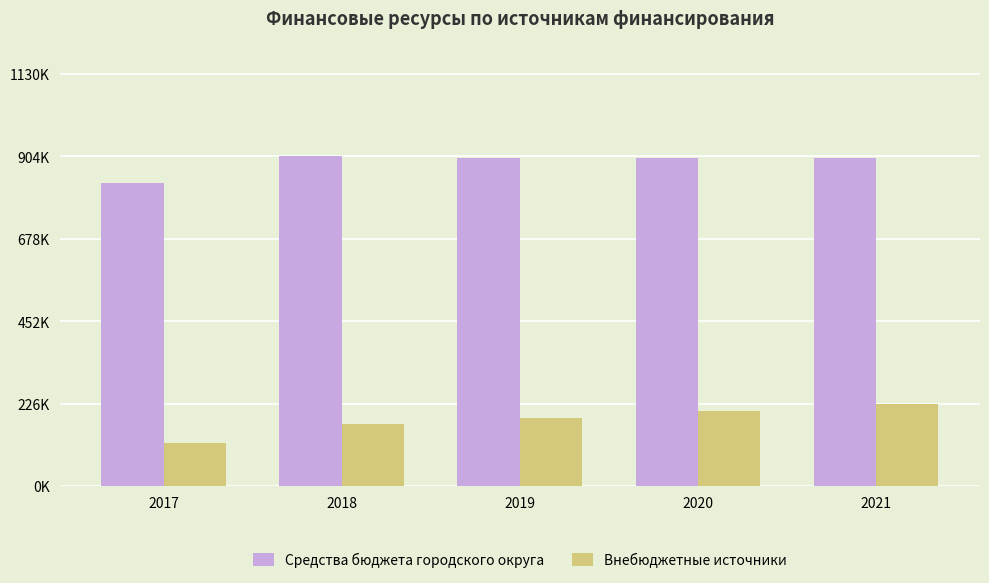

Rank the series by their average value, from highest to lowest.

Средства бюджета городского округа, Внебюджетные источники